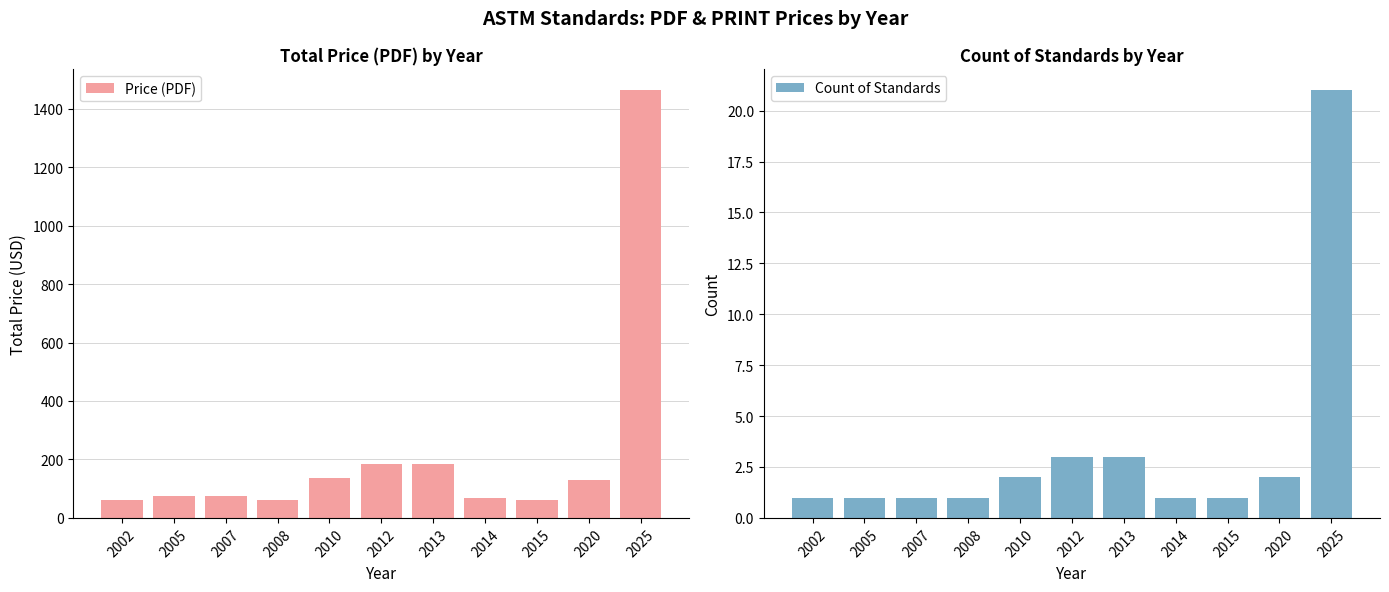

Which has a higher value, 2015 or 2005?

2005